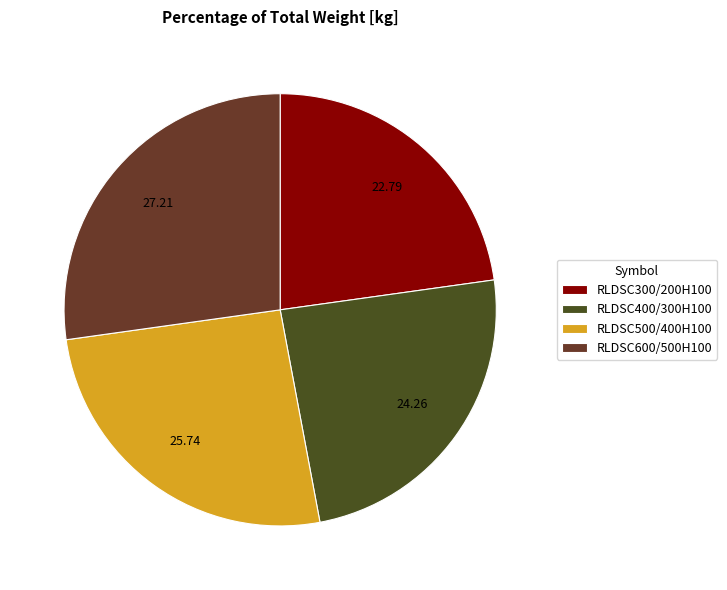

Rank the categories by value from highest to lowest.

RLDSC600/500H100, RLDSC500/400H100, RLDSC400/300H100, RLDSC300/200H100